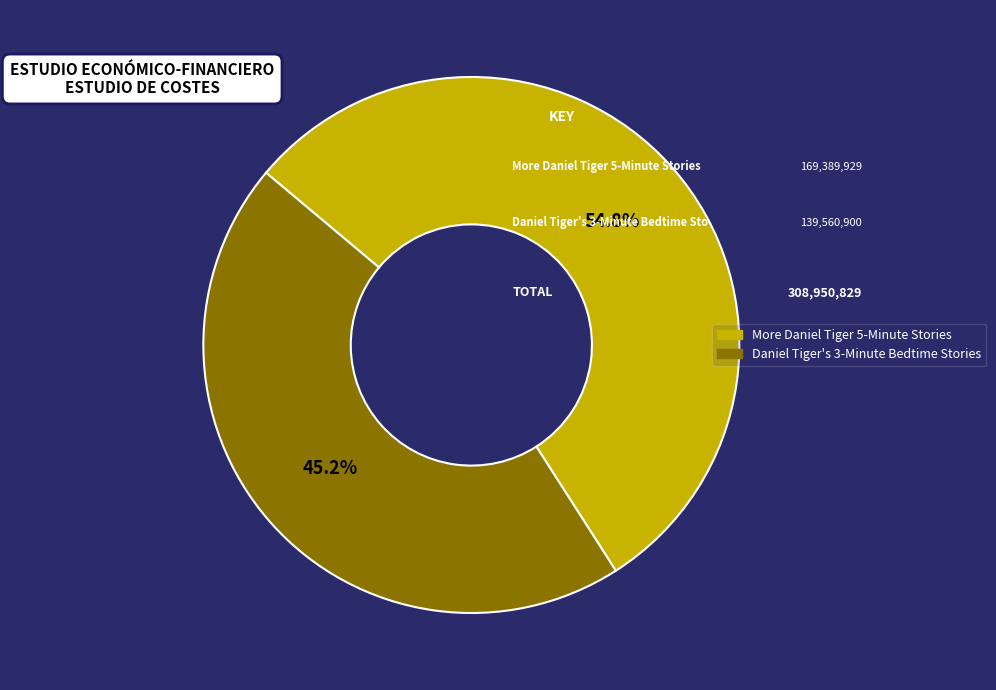

To the nearest percent, what is the difference between the largest and smallest slice percentages?

10%